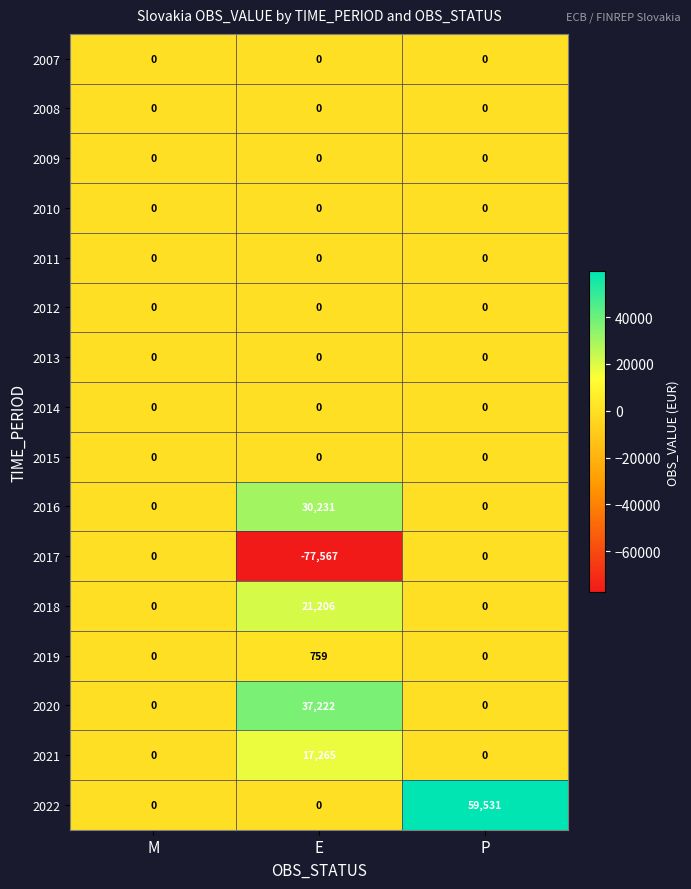

Which category has the lowest value across all series?

E